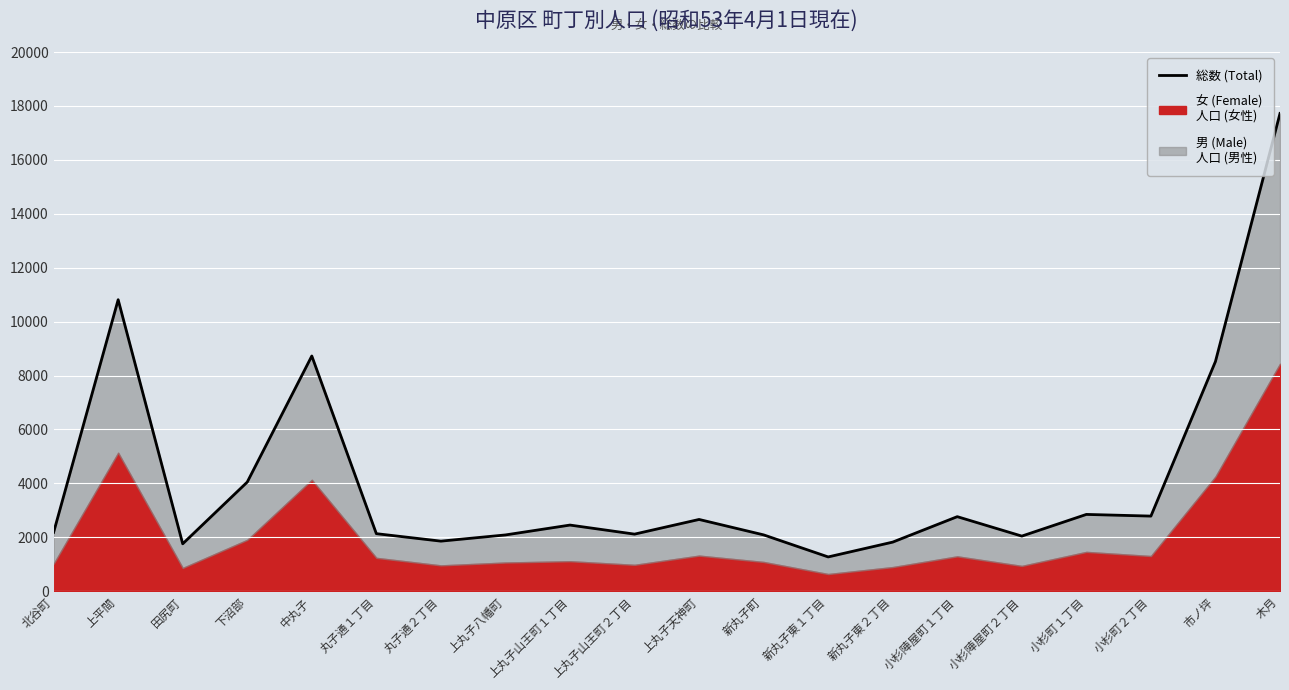

What is the sum of all values?

82680